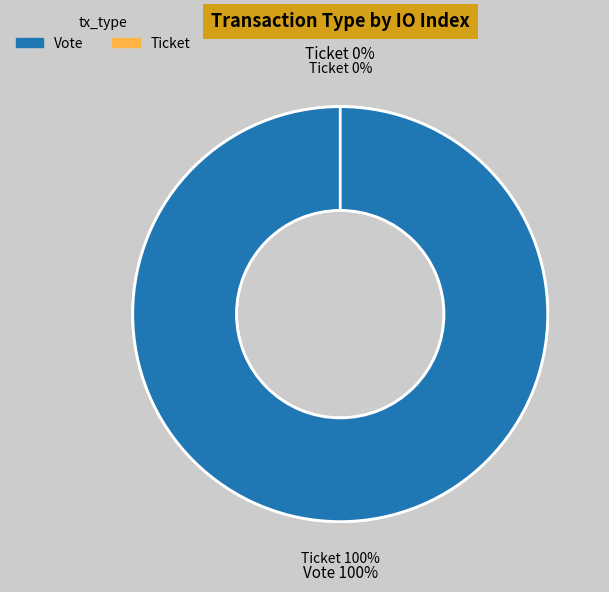

What is the change in value from Vote (io_index=1) to Ticket (io_index=0)?

-1